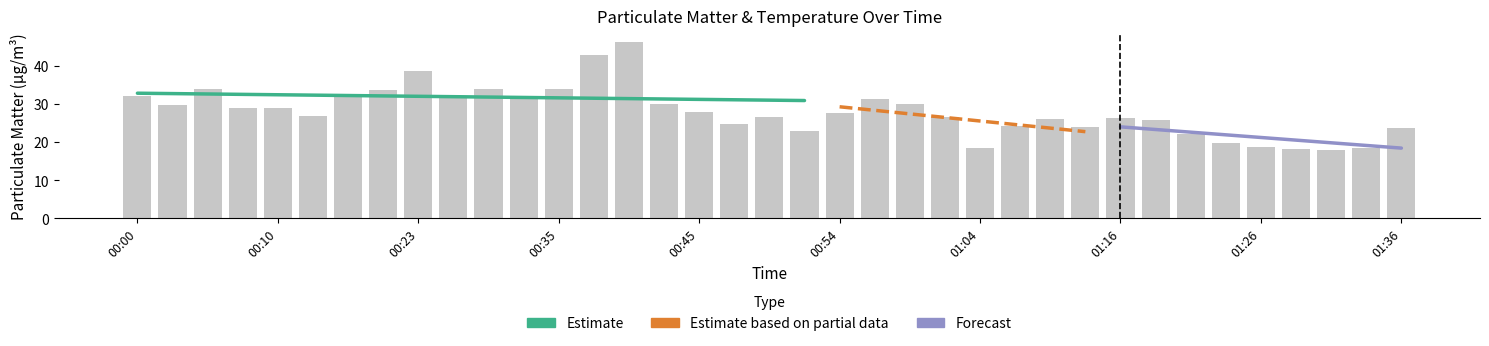

How many values in the SDS_P1 series exceed 27?

19